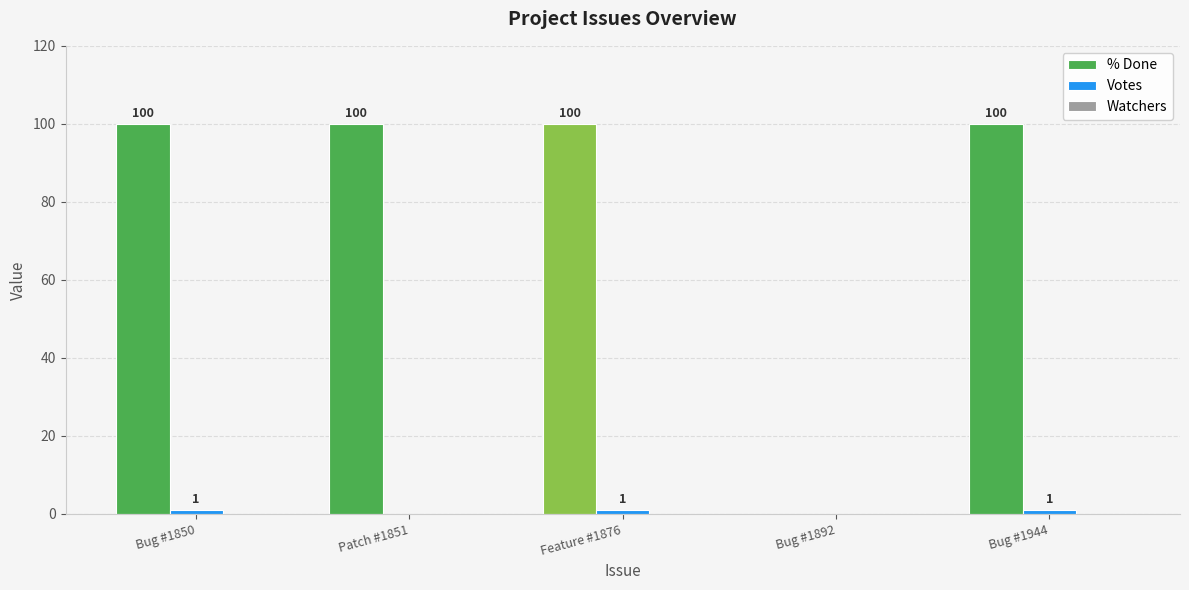

The value of % Done at Patch #1851 is 100. True or false?

True